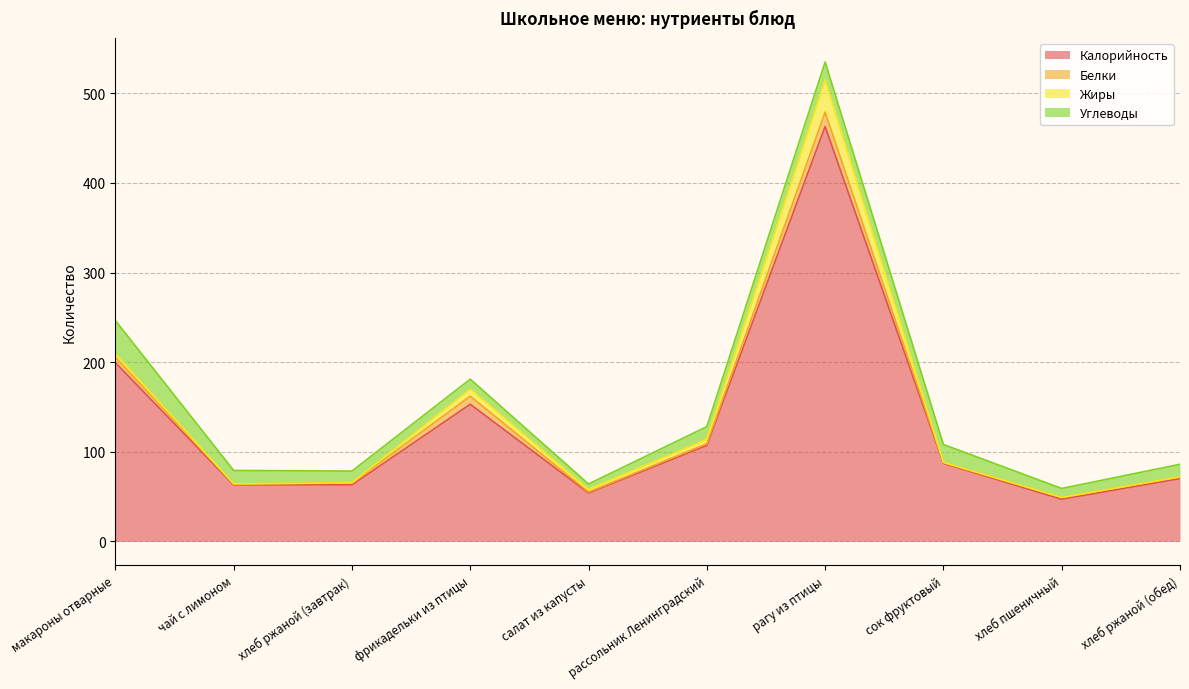

What is the value of the Углеводы point at the 9th from the left?

10.0